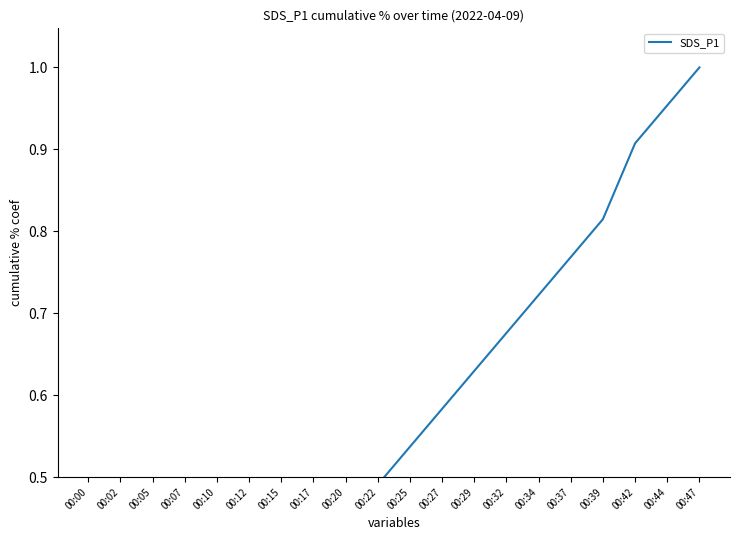

Read the value at 00:10.

0.2